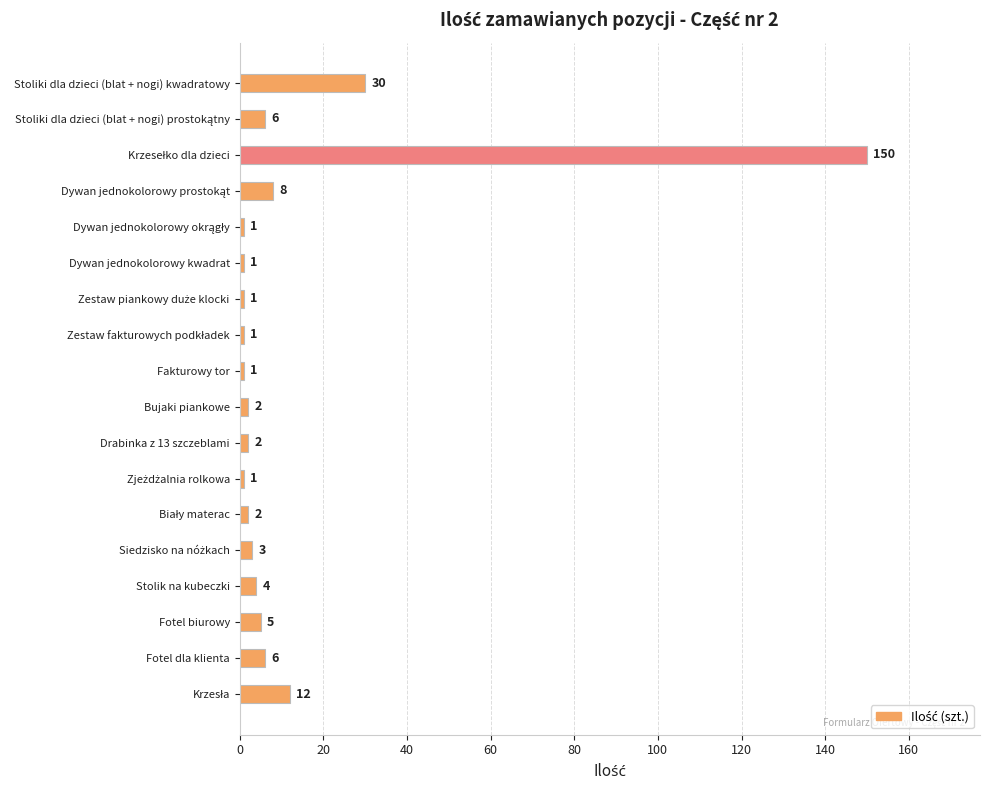

What is the sum of the values at Fotel biurowy and Stoliki dla dzieci (blat + nogi) kwadratowy?

35